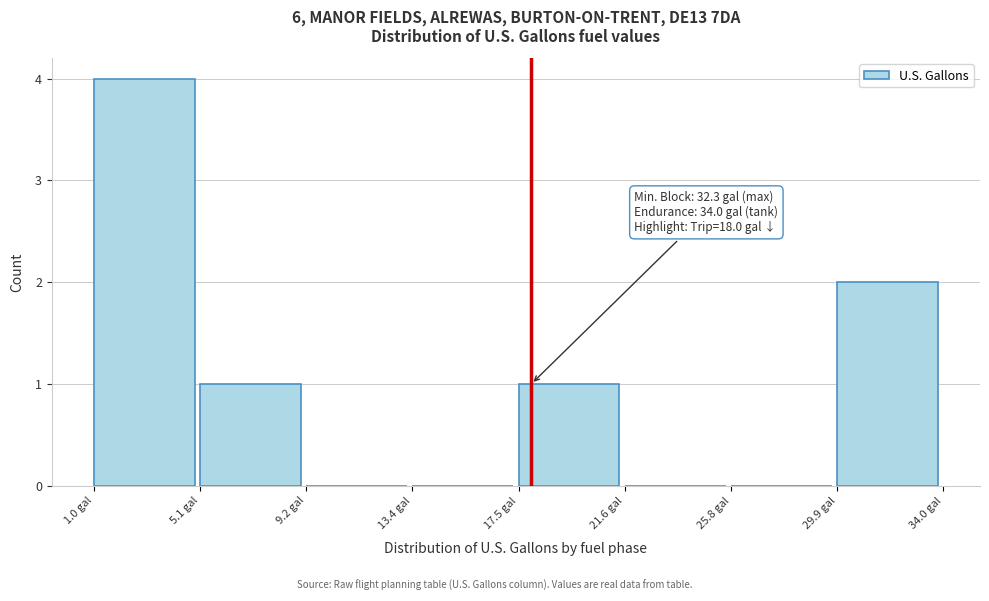

Which range on the x-axis has the tallest bar?

1.0 to 5.0